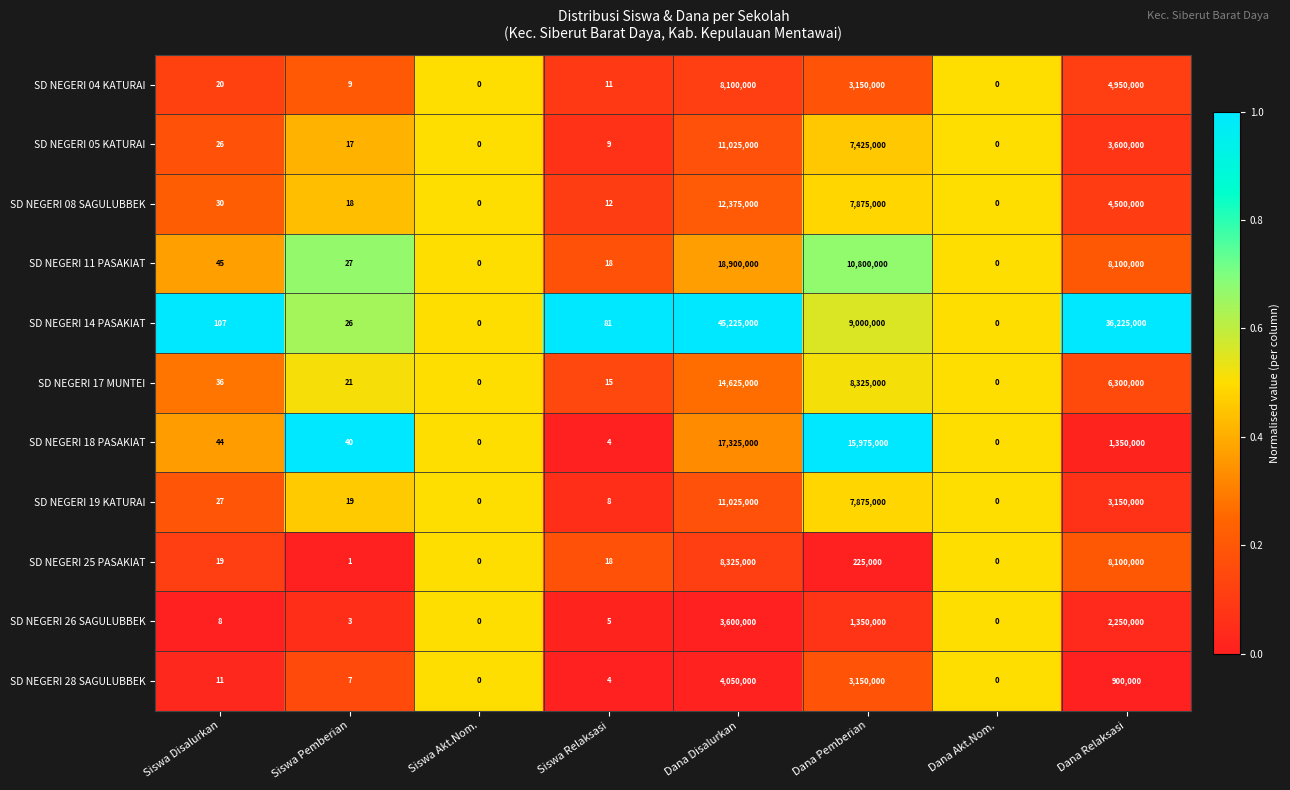

Is it true that SD NEGERI 19 KATURAI equals 7875000 at Dana Pemberian?

True